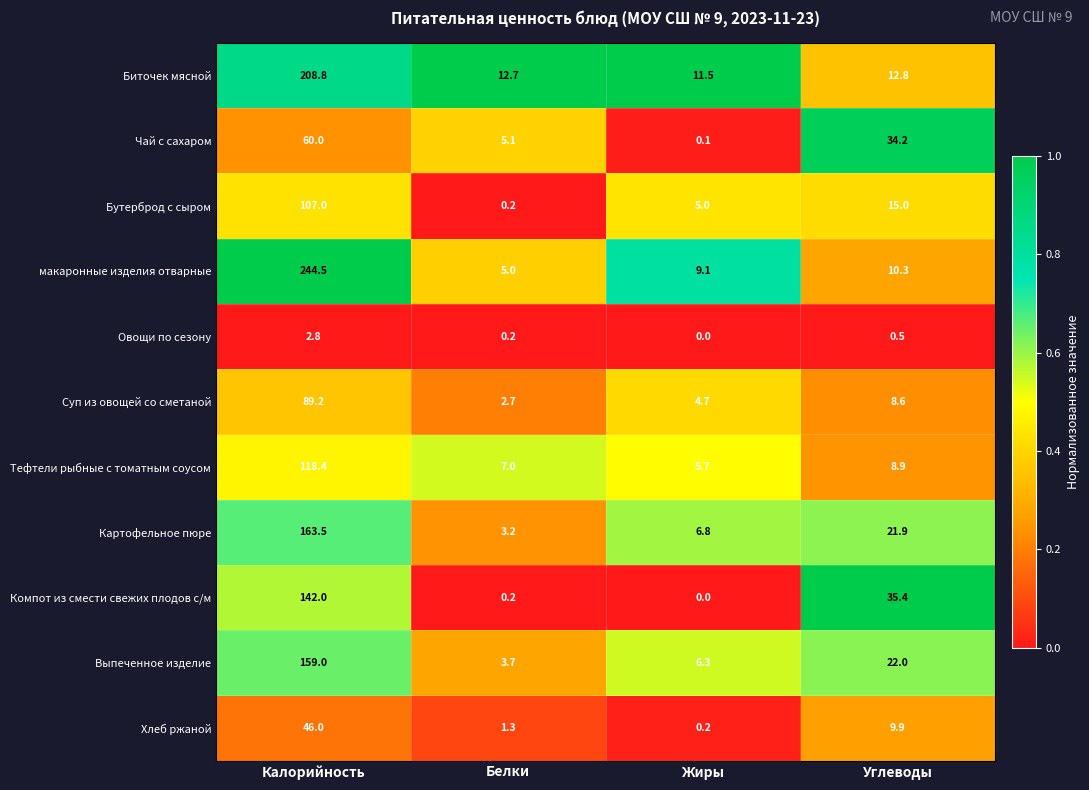

True or false: Выпеченное изделие has a value of 282.5 at Калорийность.

False